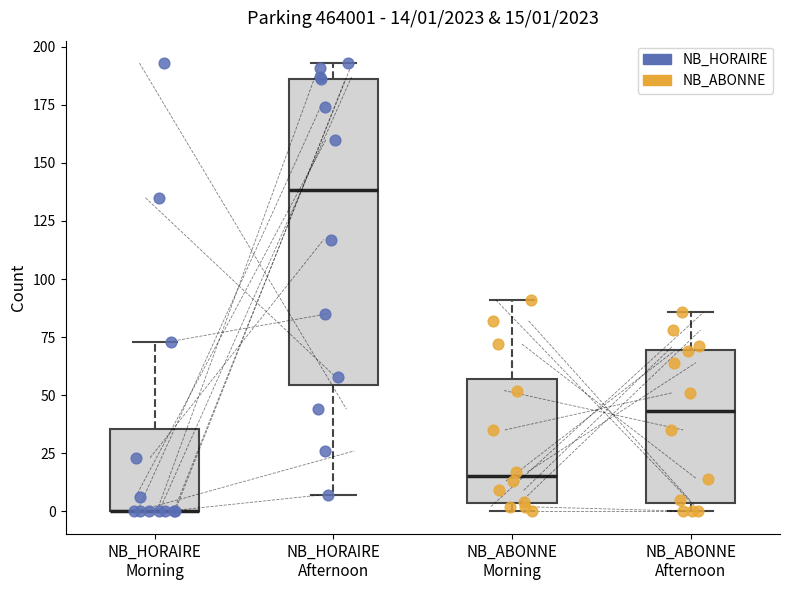

Which box is the tallest, from its lower edge to its upper edge?

NB_HORAIRE Afternoon